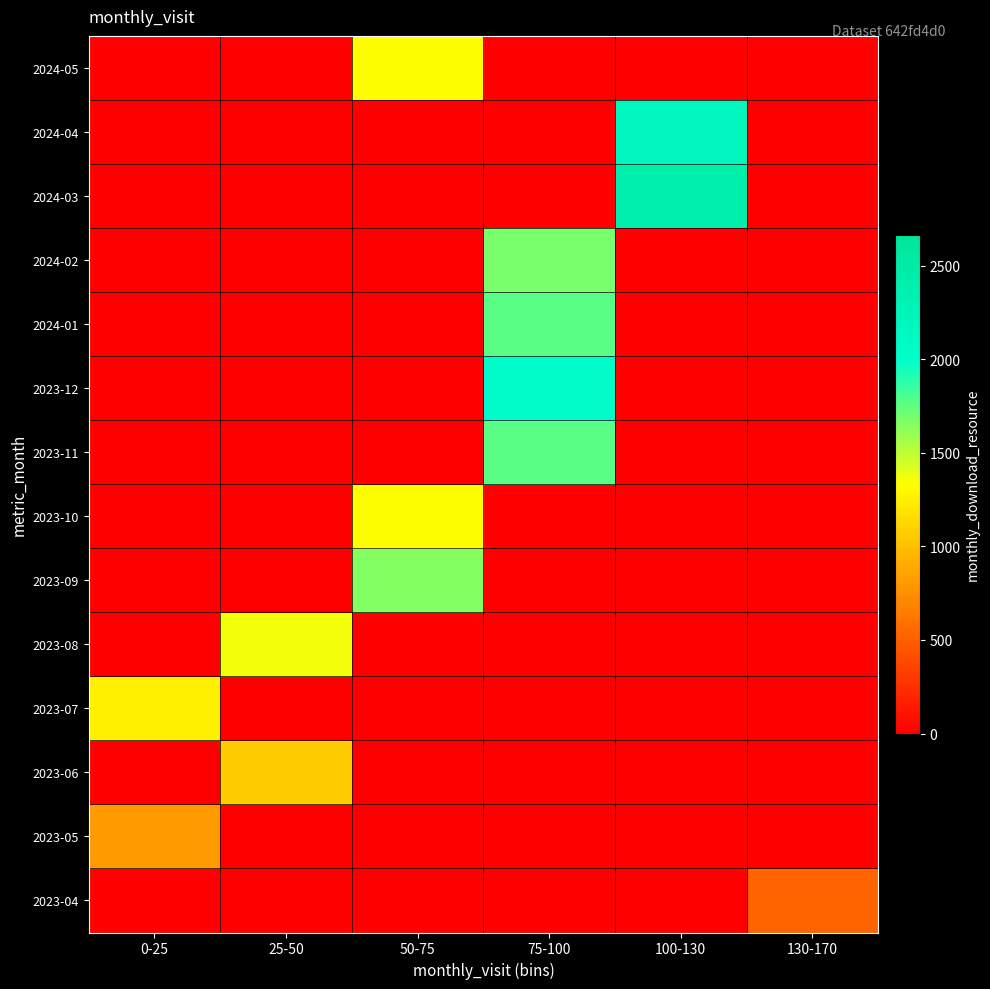

Which series has the largest range (max minus min)?

2024-03